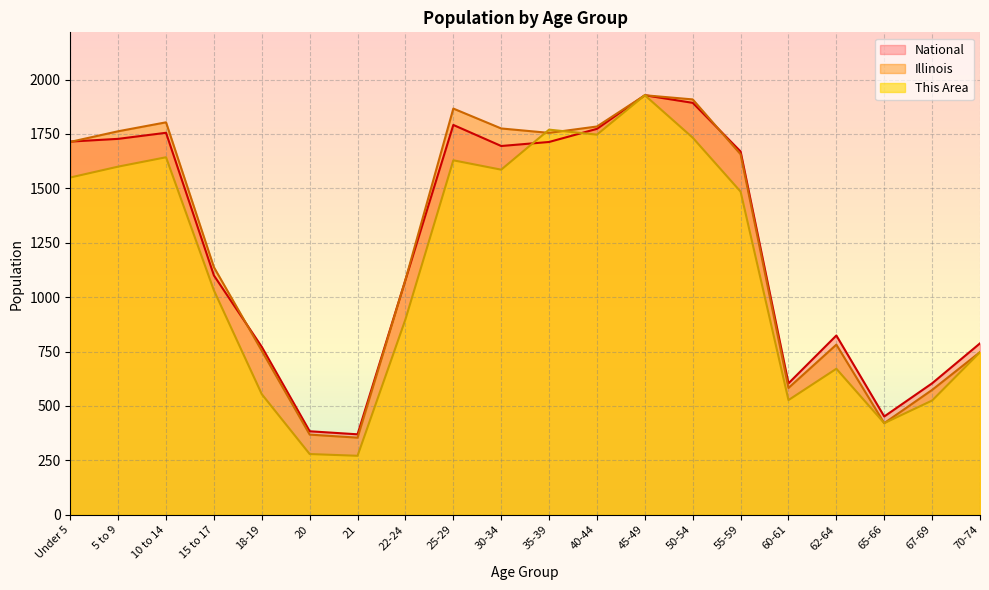

At which label does National first exceed 1669?

Under 5